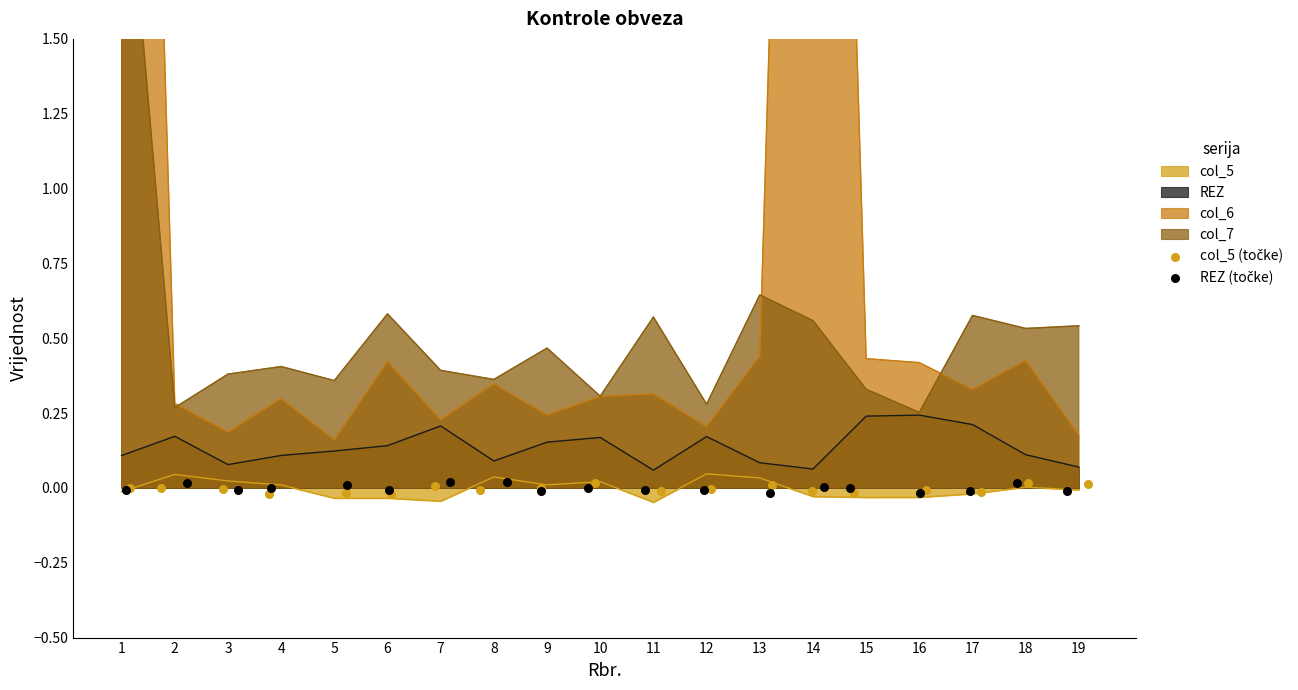

The col_5 series shows -0.1 at 16. True or false?

False